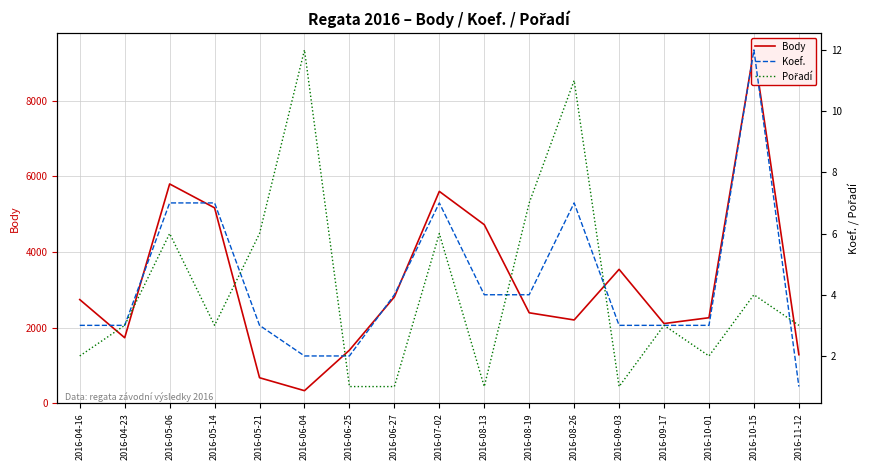

Is the value of Pořadí at 2016-08-19 greater than the value of Koef. at 2016-06-25?

Yes